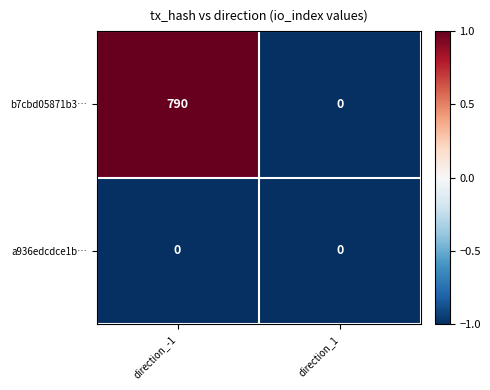

Is the value of a936edcdce1b… at direction_-1 greater than the value of b7cbd05871b3… at direction_-1?

No